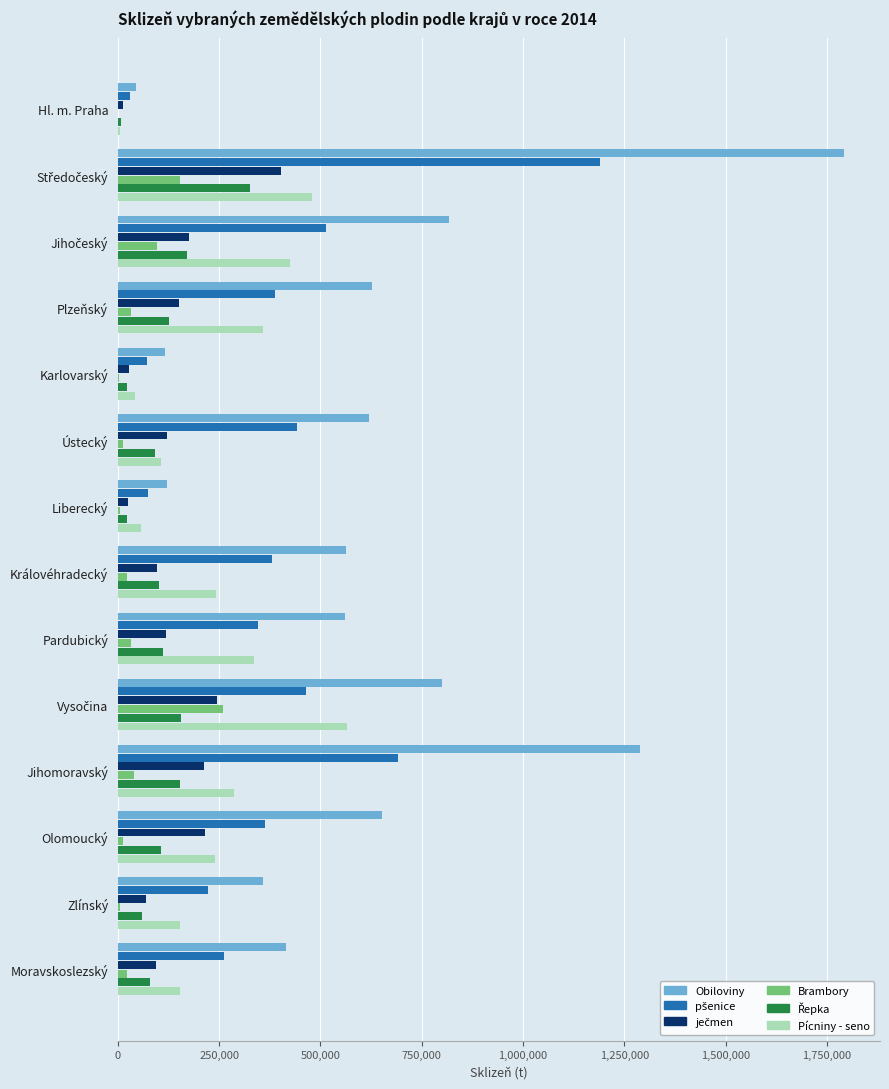

What is the sum of all Pícniny - seno values?

3448625.1